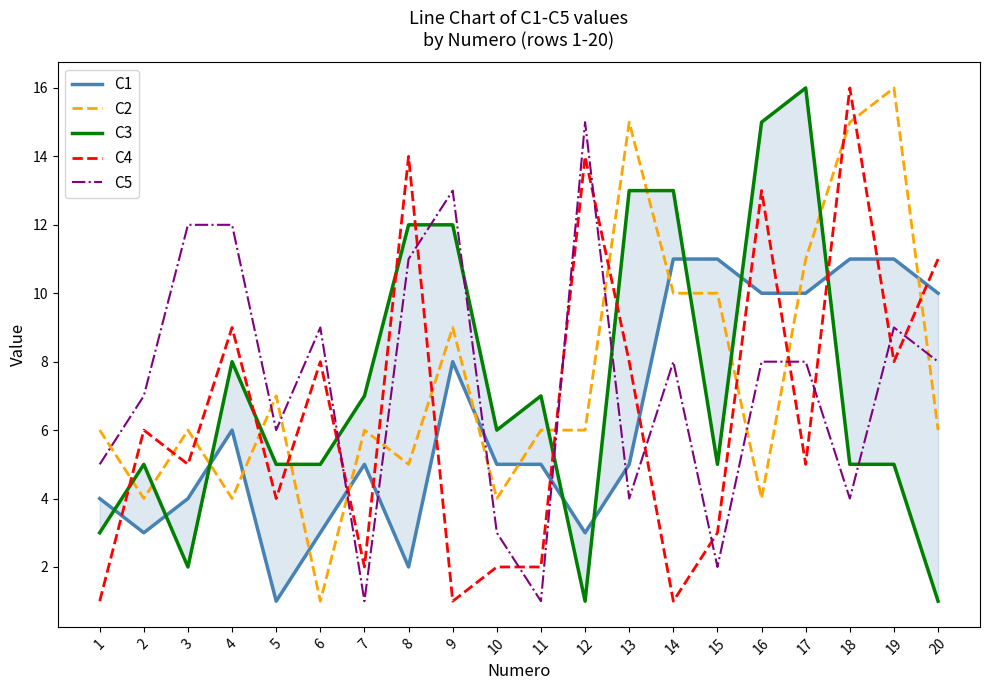

True or false: C3 and C1 cross at least once.

True